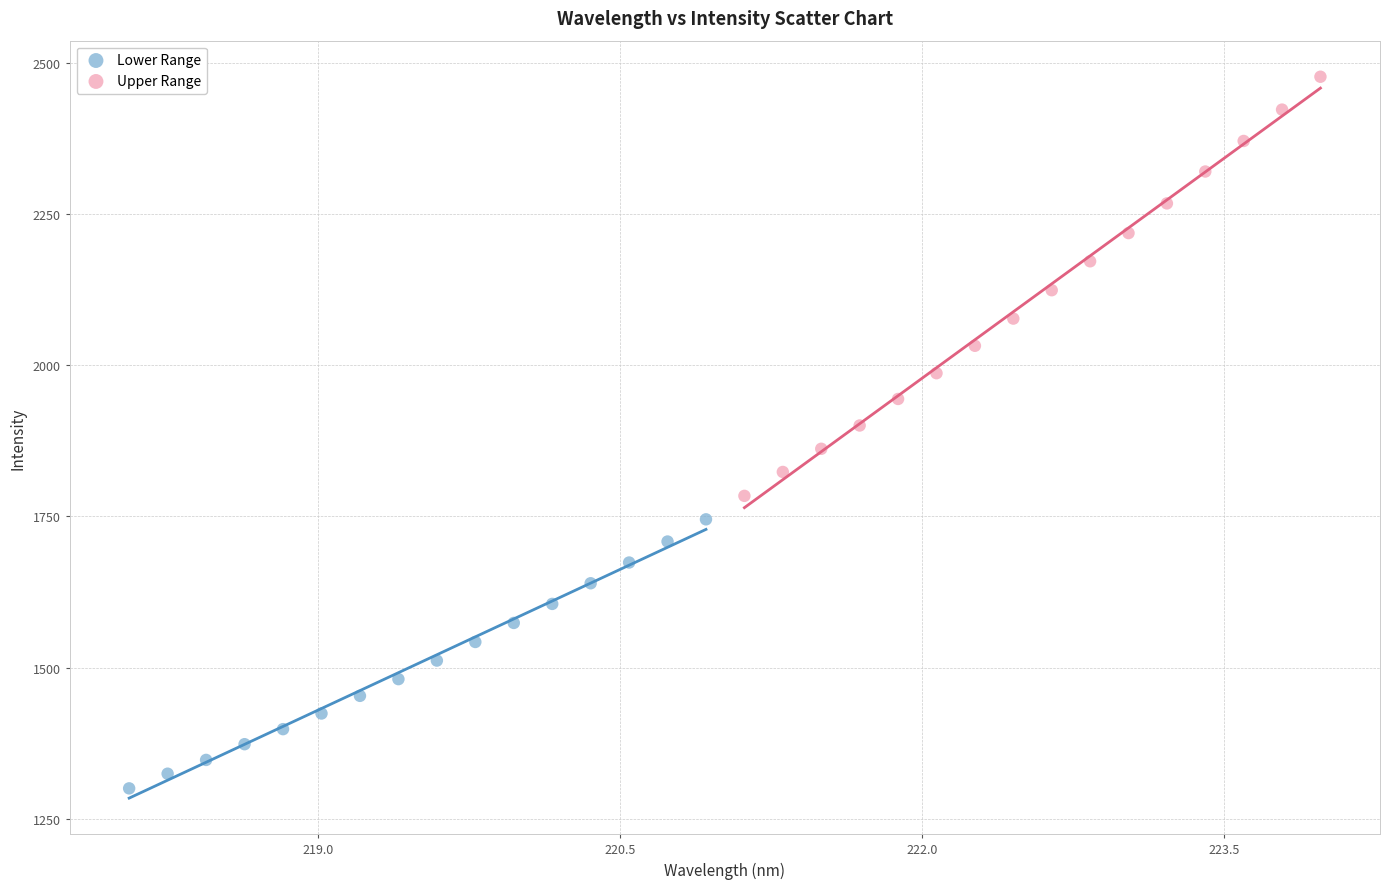

Which series has the largest Y range (max minus min)?

Upper Range